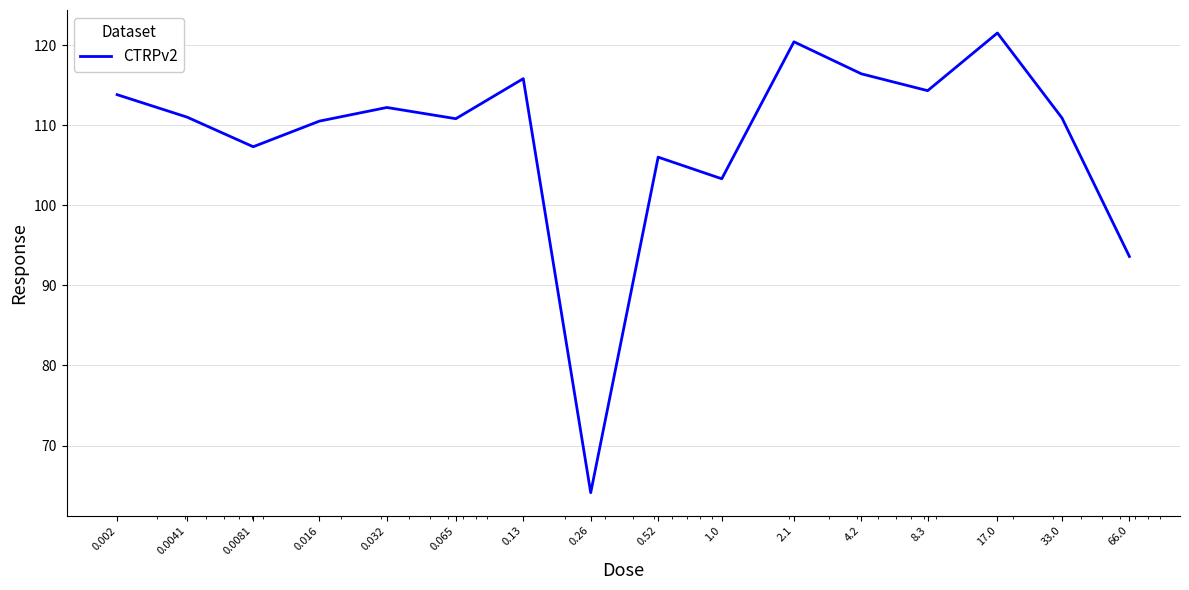

What is the maximum value shown in the chart?

121.5